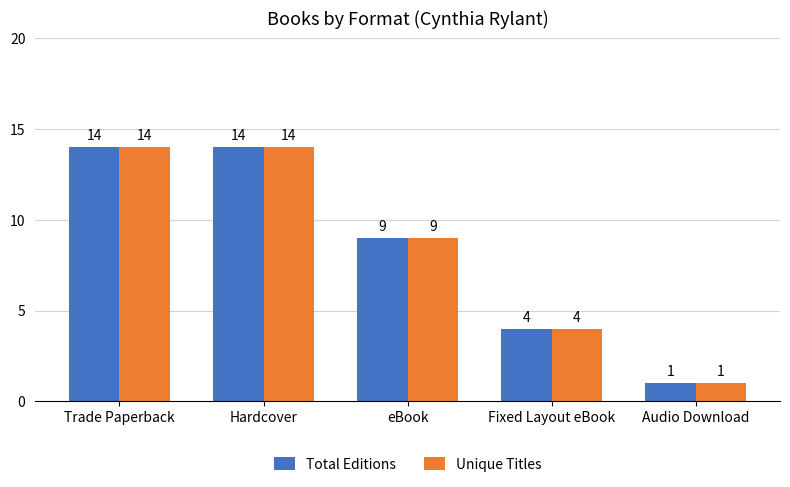

How many bars are there in each group?

2